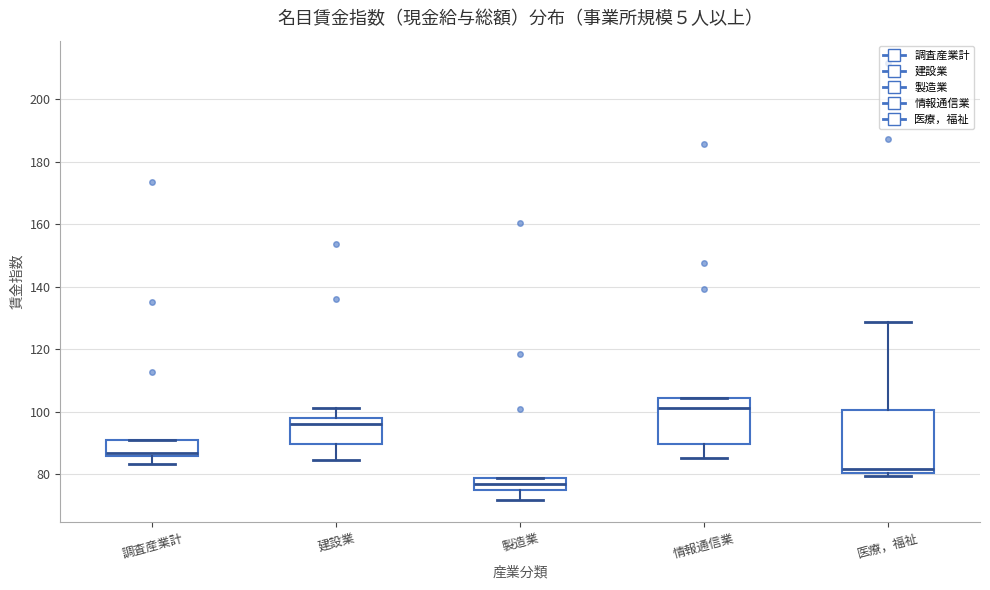

Reading left to right, read every box against the y-axis: the position of its median line, the range the box covers, and the ends of its whiskers. The values are not printed on the chart, so give them approximately, as read against the axis.

調査産業計: median 86 (just above the box's lower edge), box 86 to 92, whiskers 84 to 92
建設業: median 96, box 90 to 98, whiskers 84 to 102
製造業: median 76, box 74 to 78, whiskers 72 to 78
情報通信業: median 102, box 90 to 104, whiskers 86 to 104
医療，福祉: median 82, box 80 to 100, whiskers 80 (just below the box's lower edge) to 128